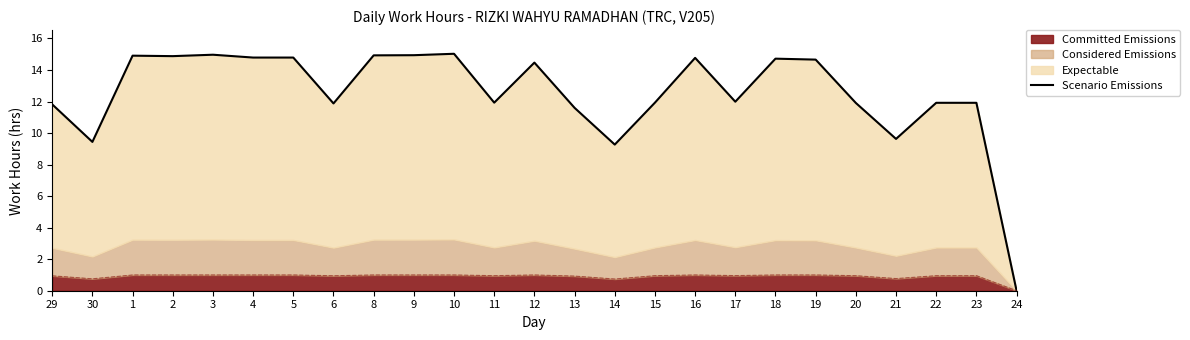

Does the chart display data point markers on the line(s)?

No